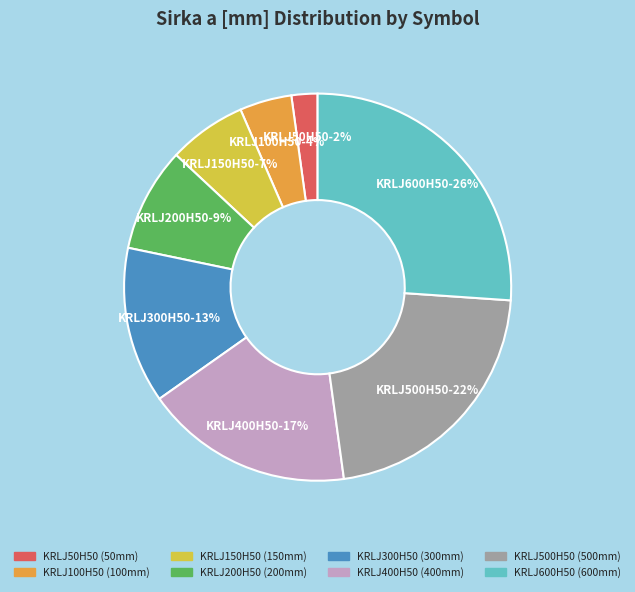

How many segments does this pie chart have?

8